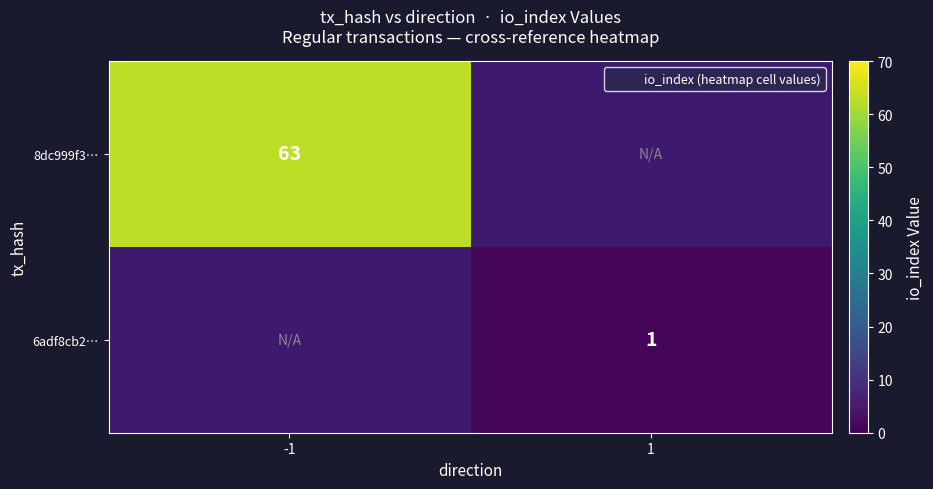

Count the number of data series in this chart.

2